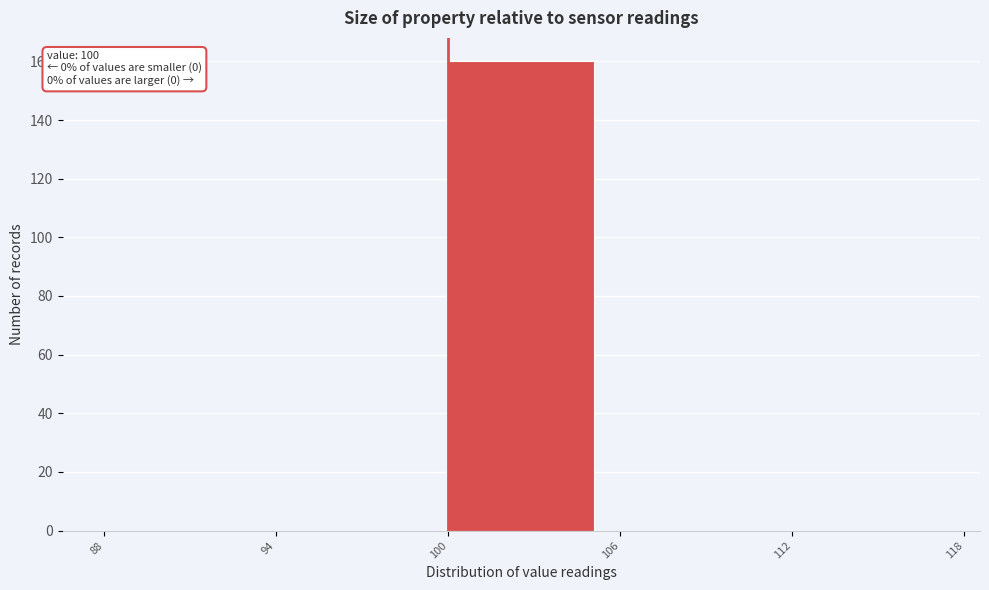

Which range on the x-axis has the tallest bar?

100 to 106